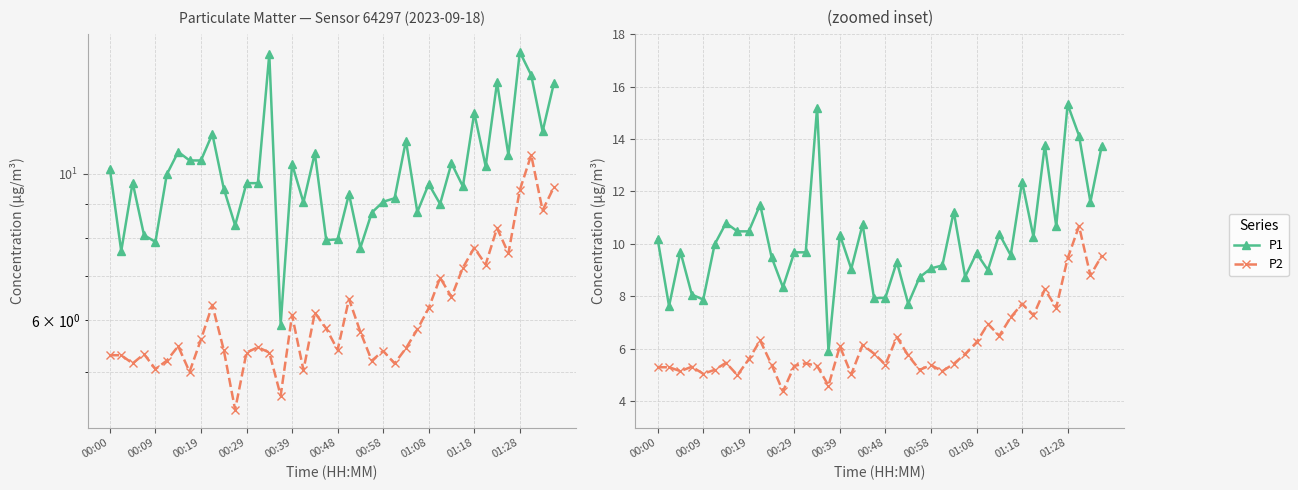

Is this an area chart (filled region under the line)?

No